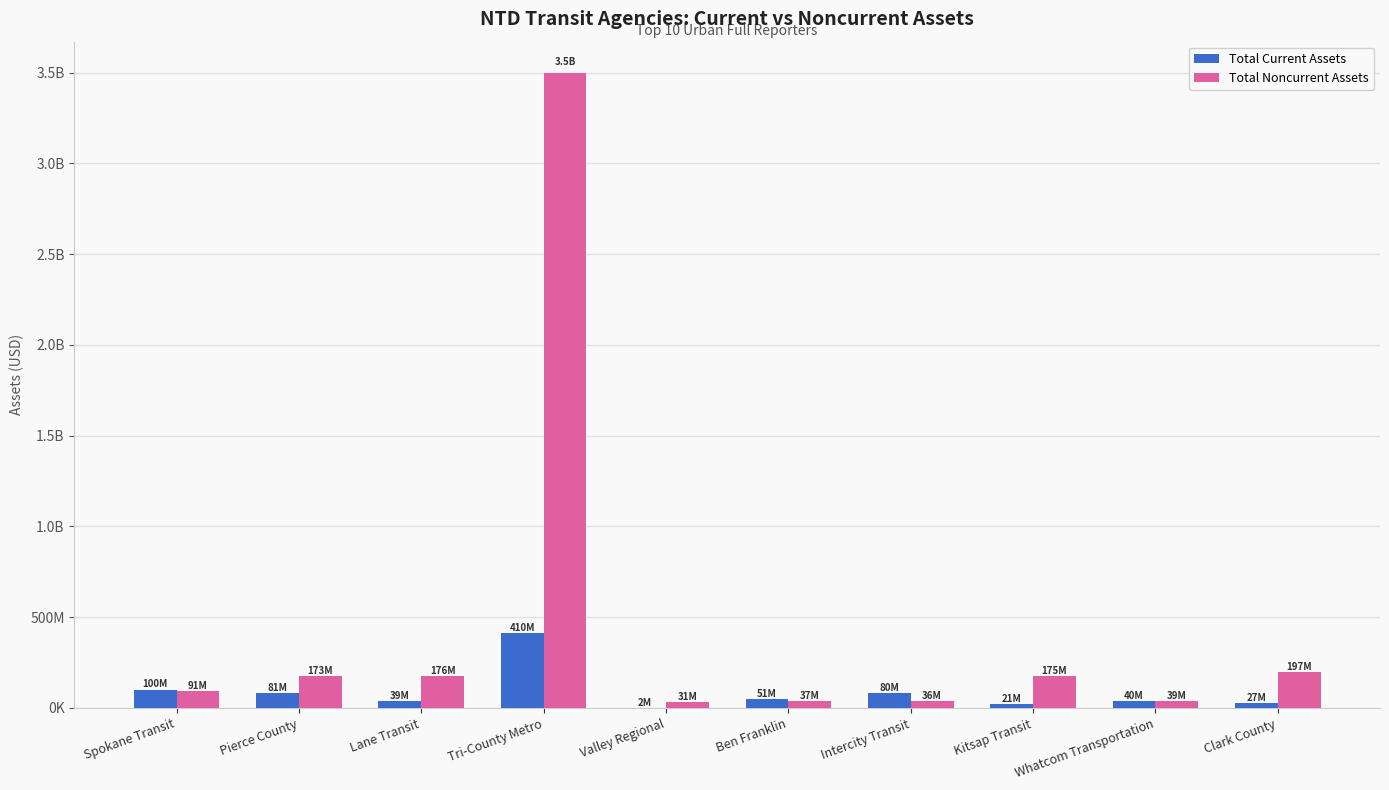

What are all the series names shown in the legend?

Total Current Assets, Total Noncurrent Assets